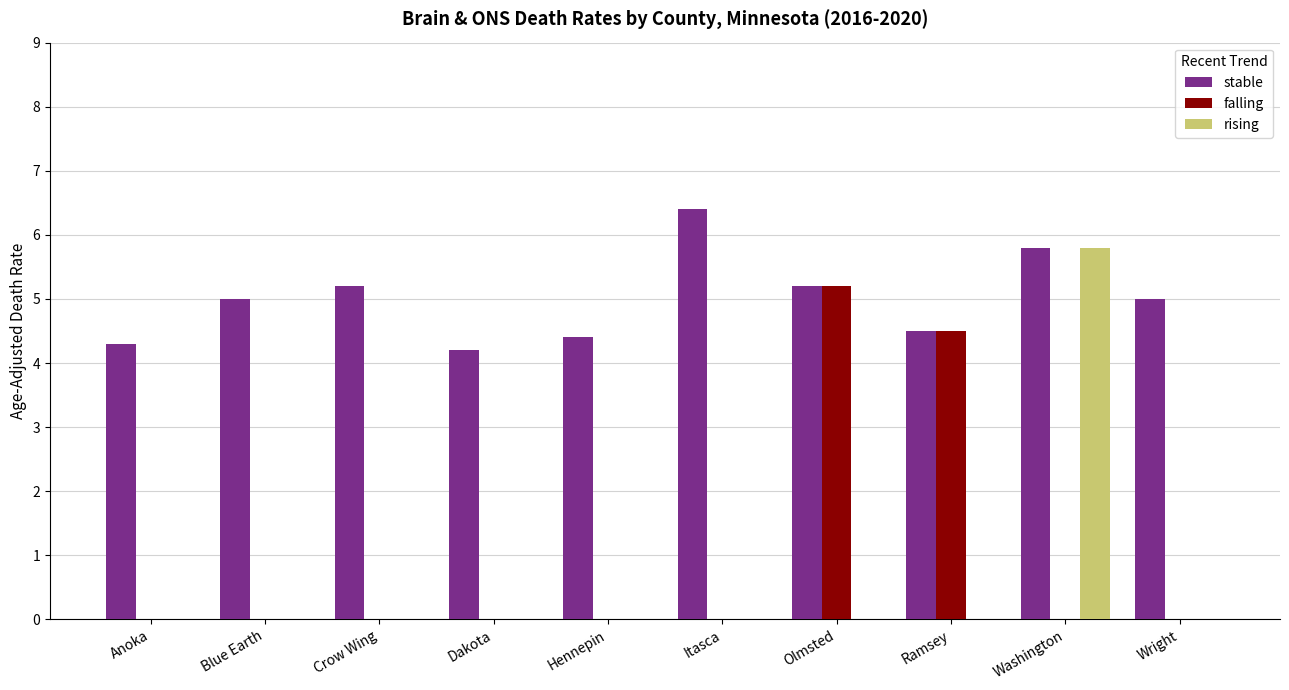

The value of rising at Itasca is -2.8. True or false?

False